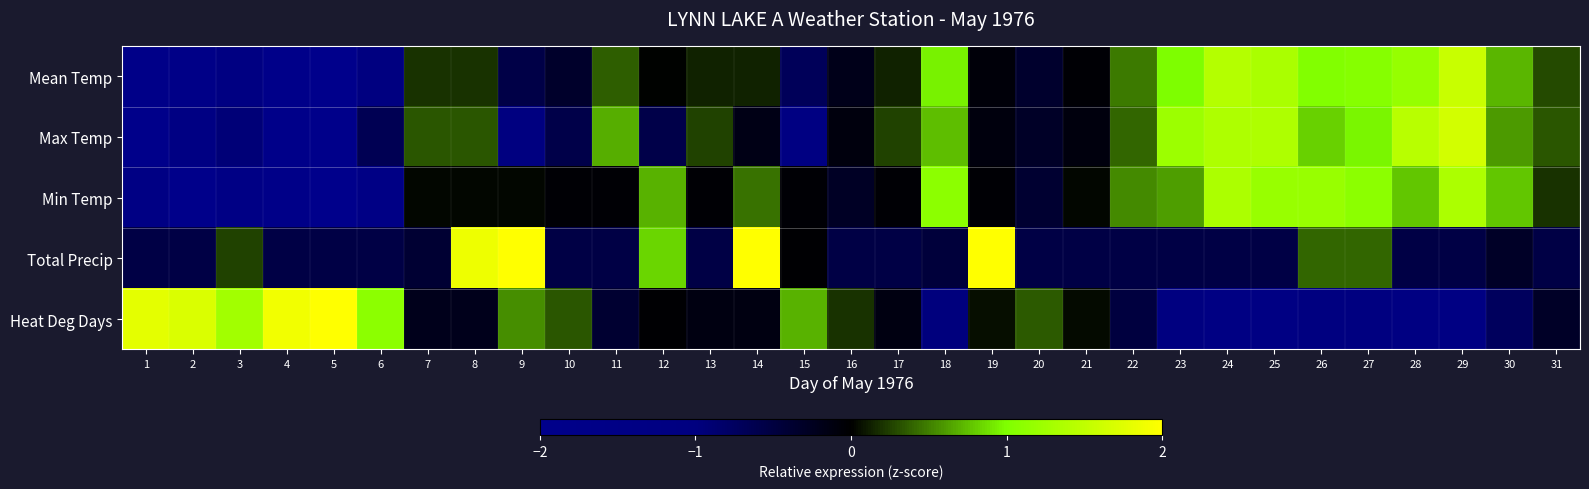

What is the total value across all series at 11?

0.1